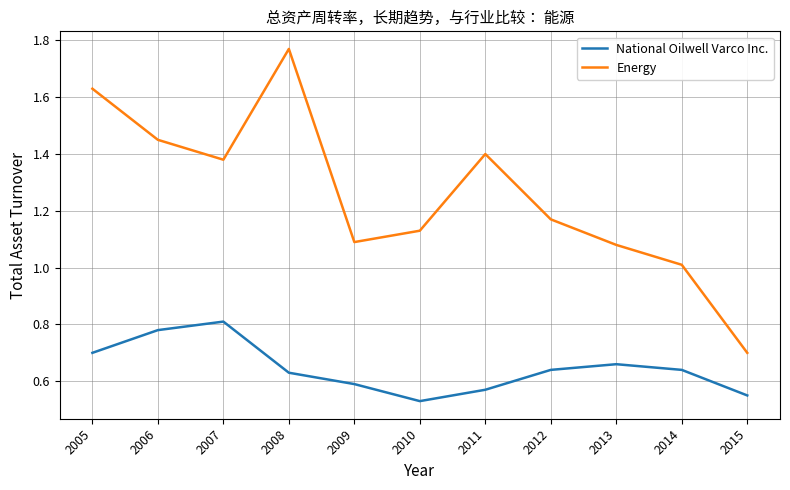

What is the difference between the maximum and minimum values in the National Oilwell Varco Inc. series?

0.3